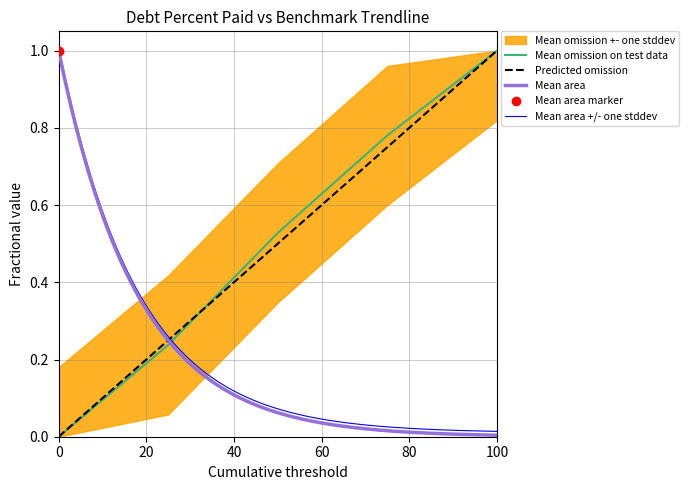

Which category has the highest value in the Mean omission on test data series?

100